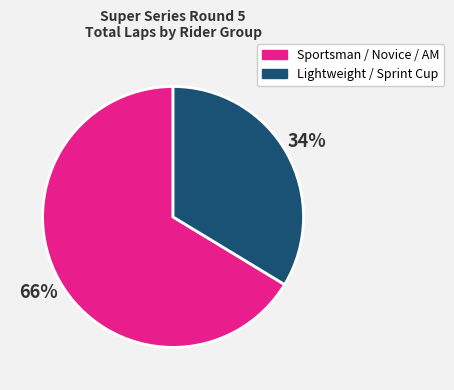

Is there any slice that represents more than half of the pie?

Yes